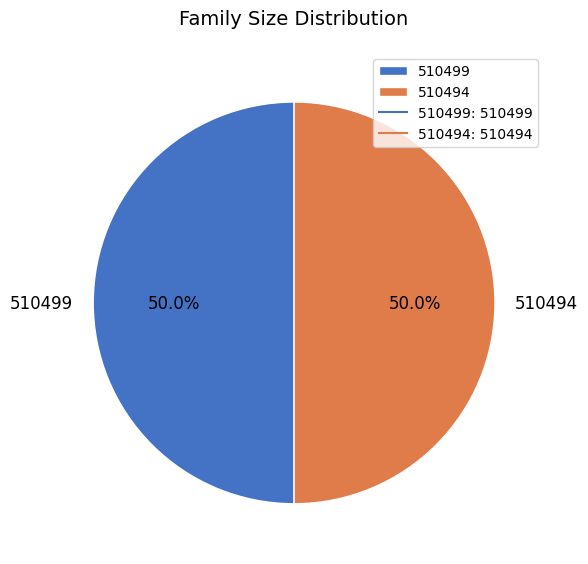

To the nearest percent, what is the average slice percentage?

50%